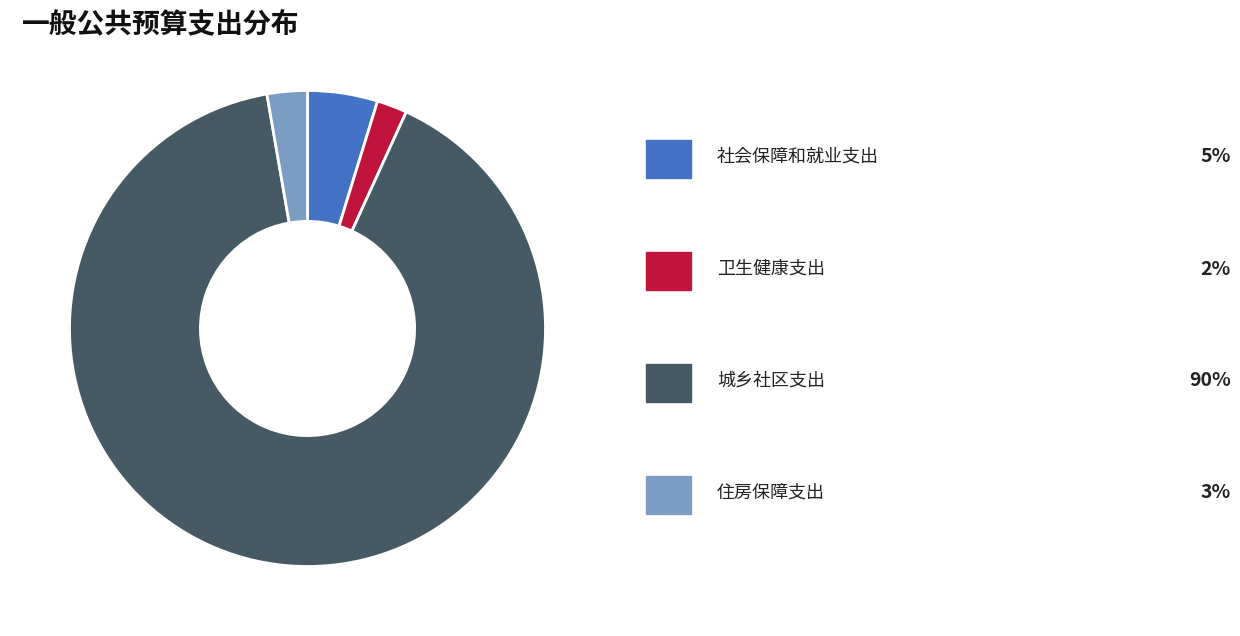

Count the number of slices in the pie.

4